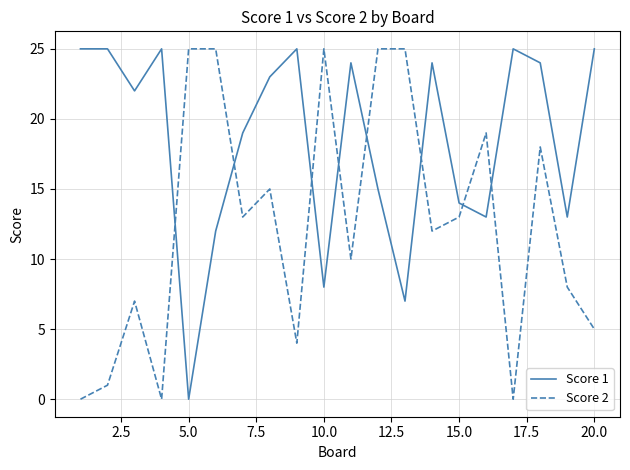

What is the maximum value shown in the chart?

25